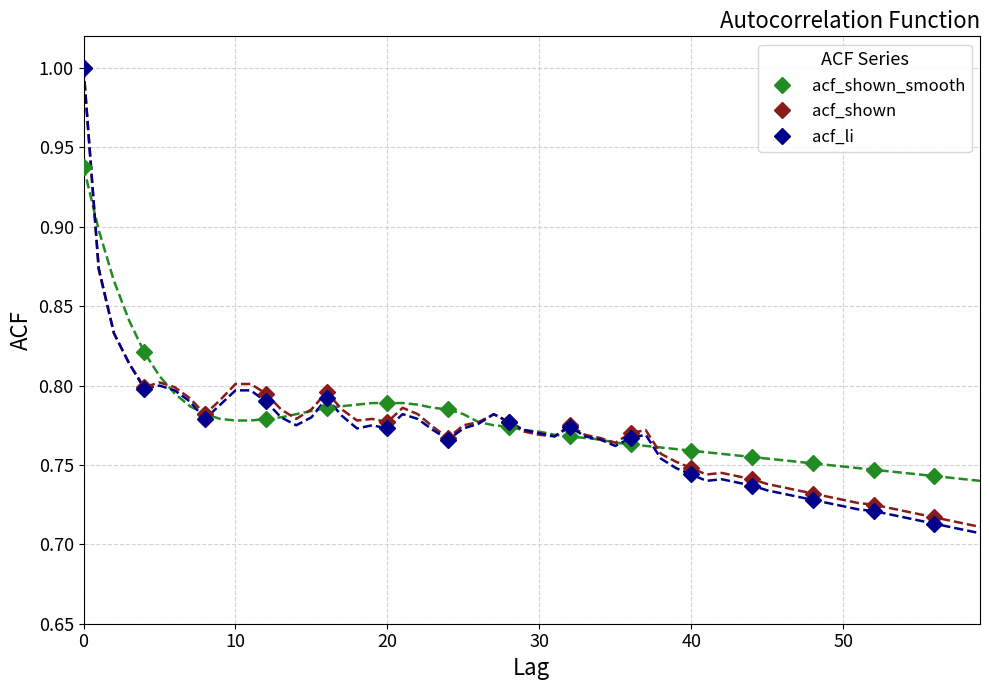

Which series has the largest range (max minus min)?

acf_li